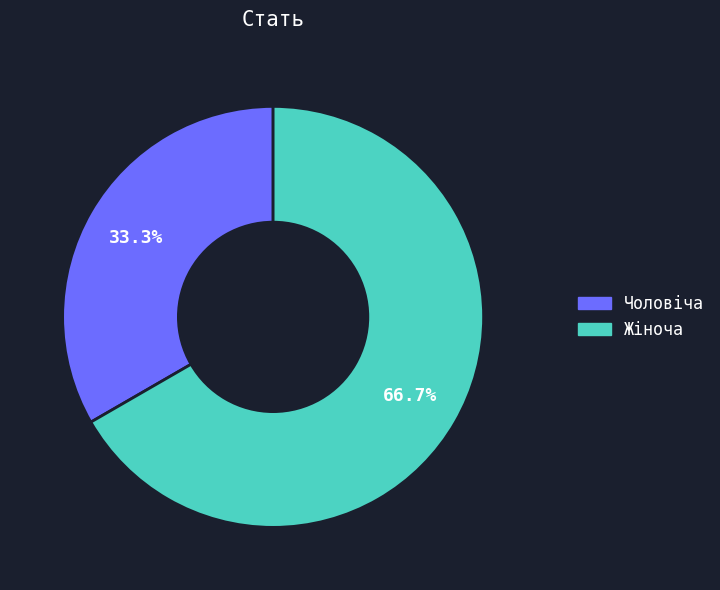

What is the total percentage of Чоловіча and Жіноча?

100.0%